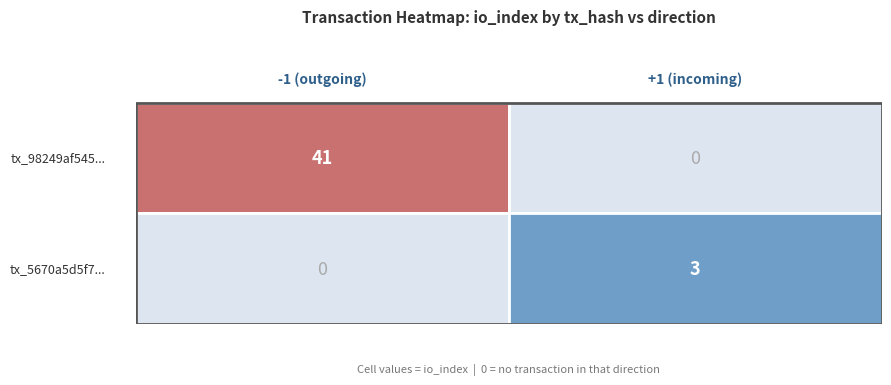

Rank the series by their maximum value, from highest to lowest.

tx_98249af, tx_5670a5d